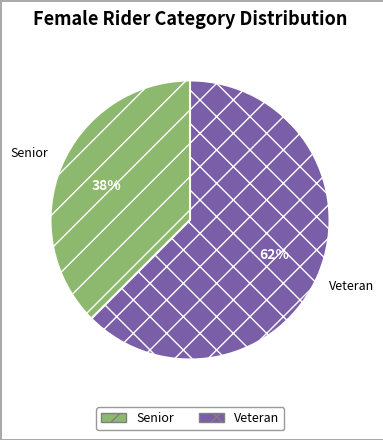

Count the number of slices in the pie.

2